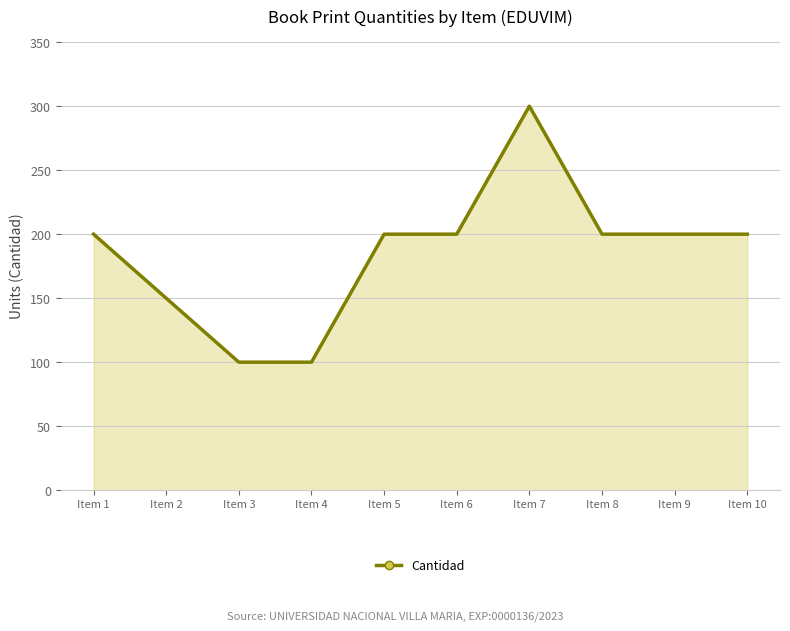

What is the value of the 8th point from the left?

200